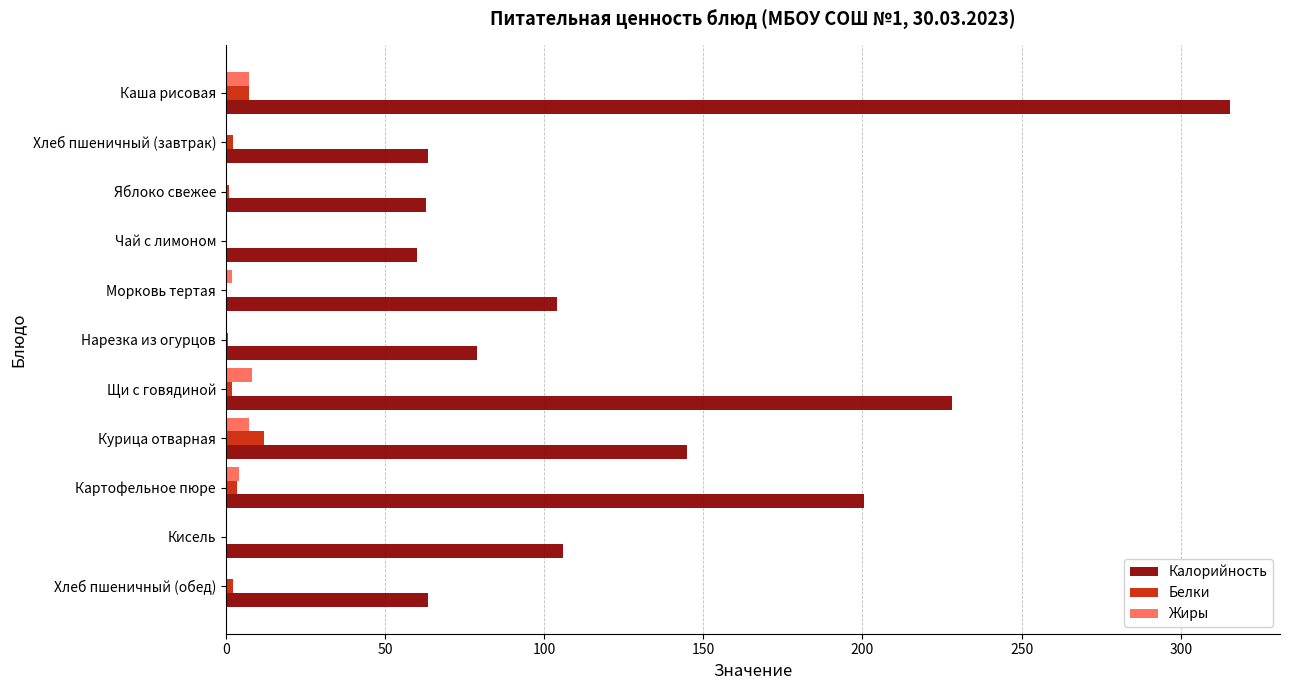

At which category is the sum across all series the highest?

Каша рисовая